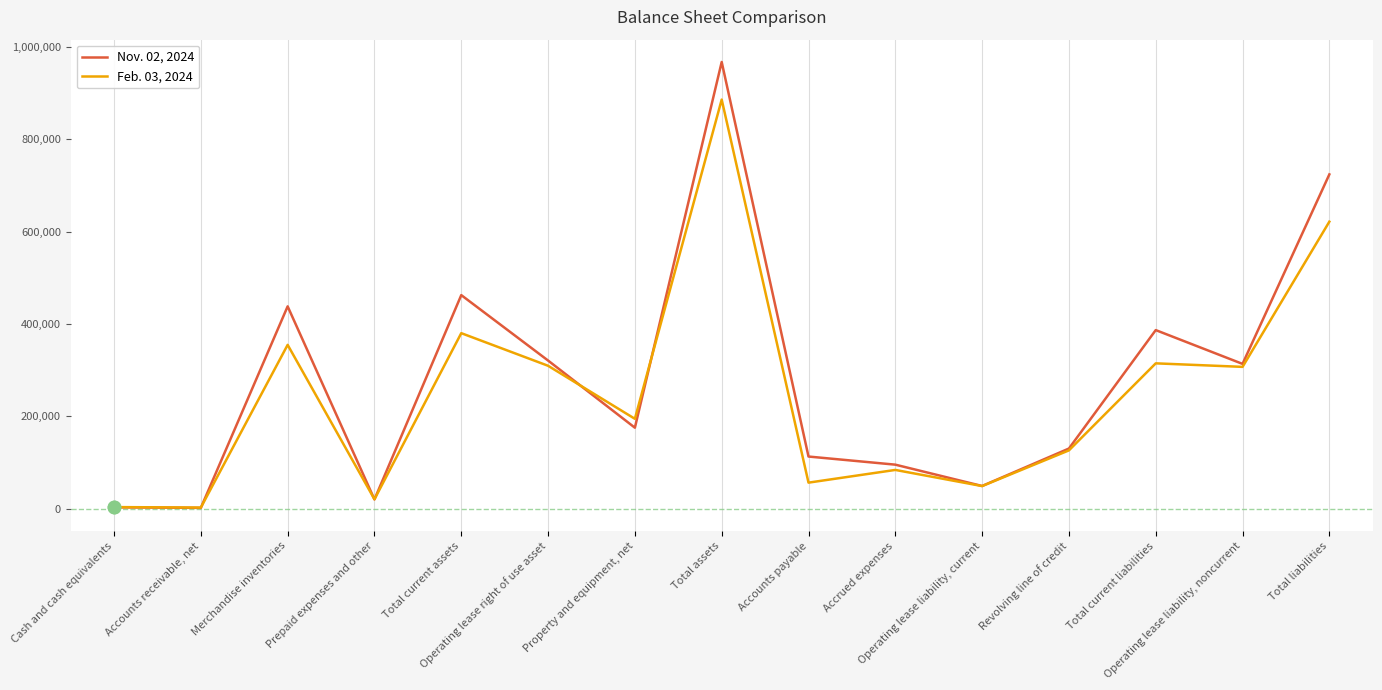

At which category is the sum across all series the highest?

Total assets